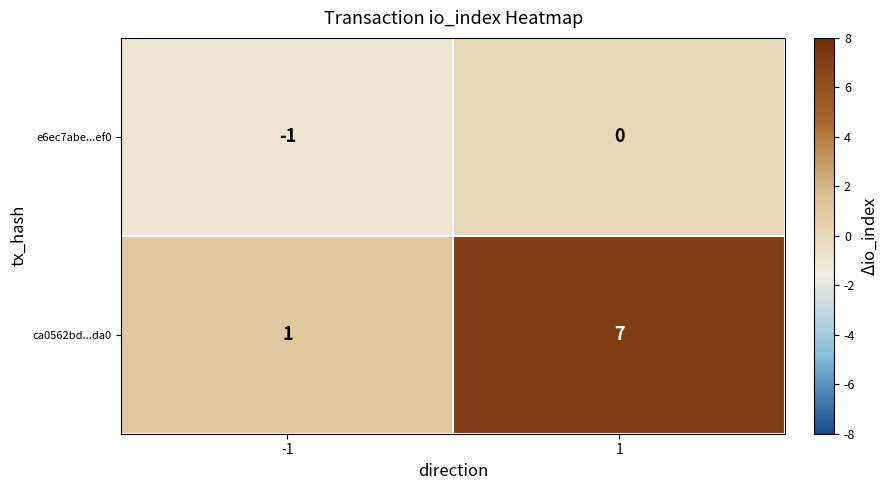

Which series has the largest total across all categories?

ca0562bd...da0